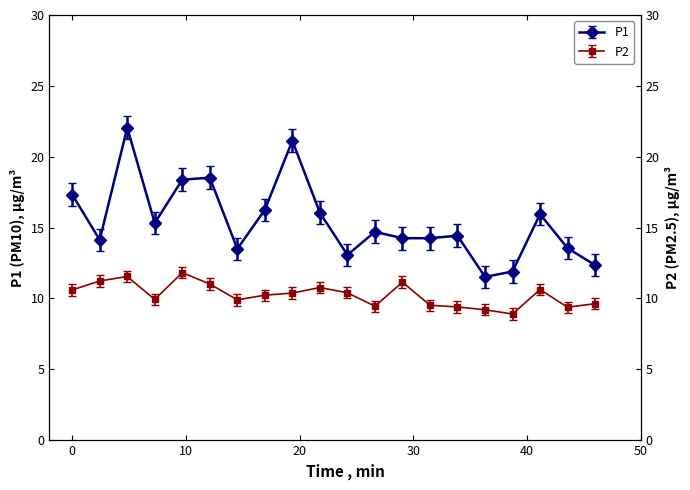

Rank the series by their average value, from highest to lowest.

P1, P2